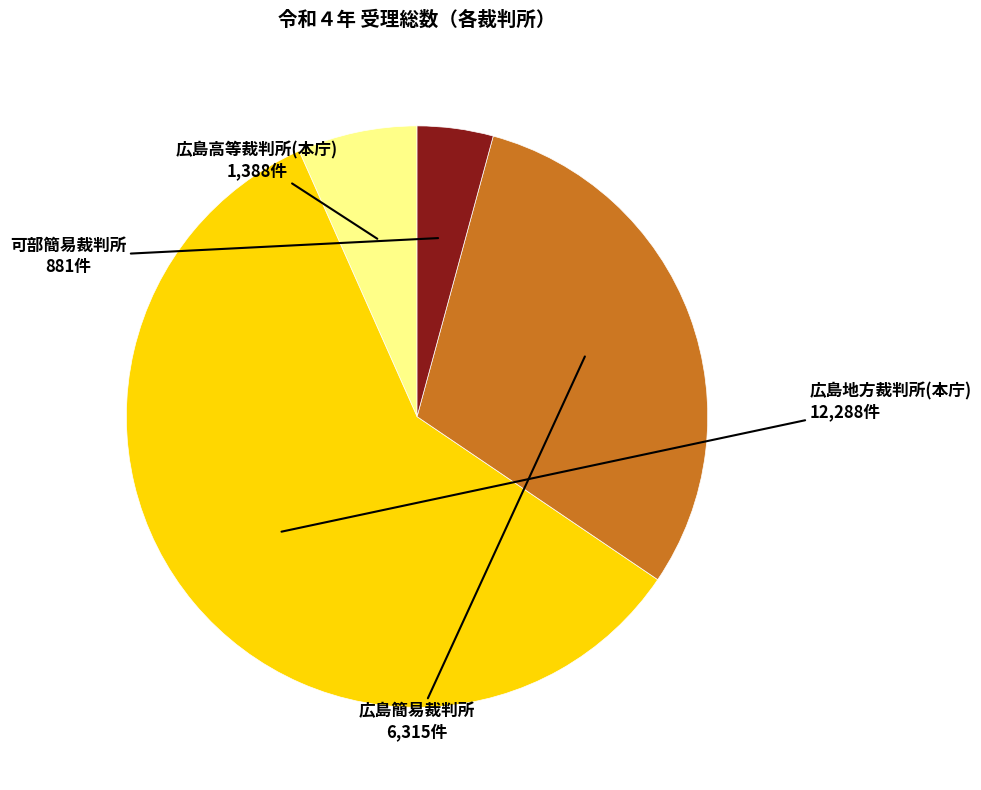

How many segments does this pie chart have?

4